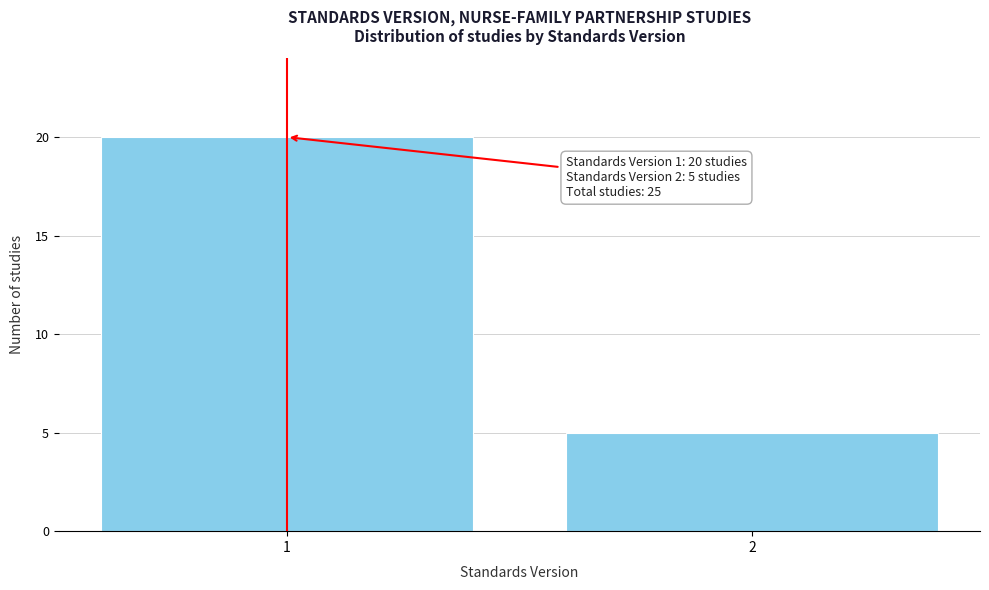

Reading left to right, list all the values displayed in this chart.

1=20	2=5